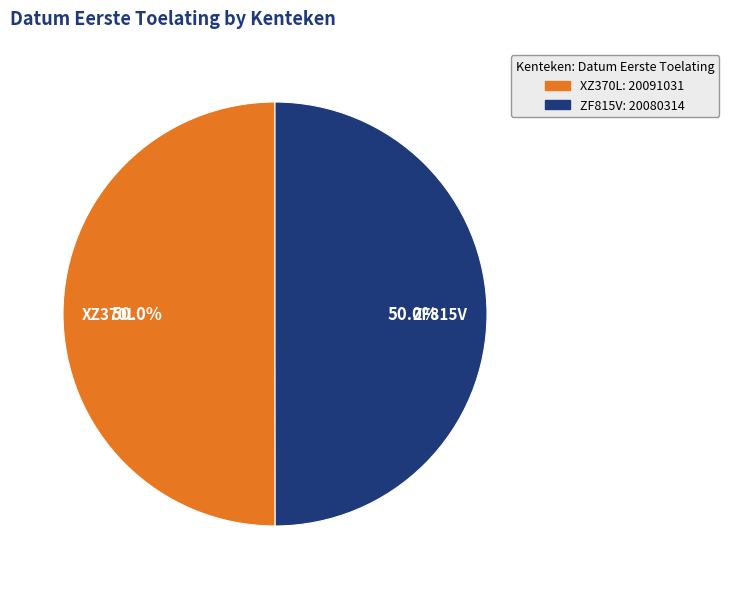

Count the number of slices in the pie.

2